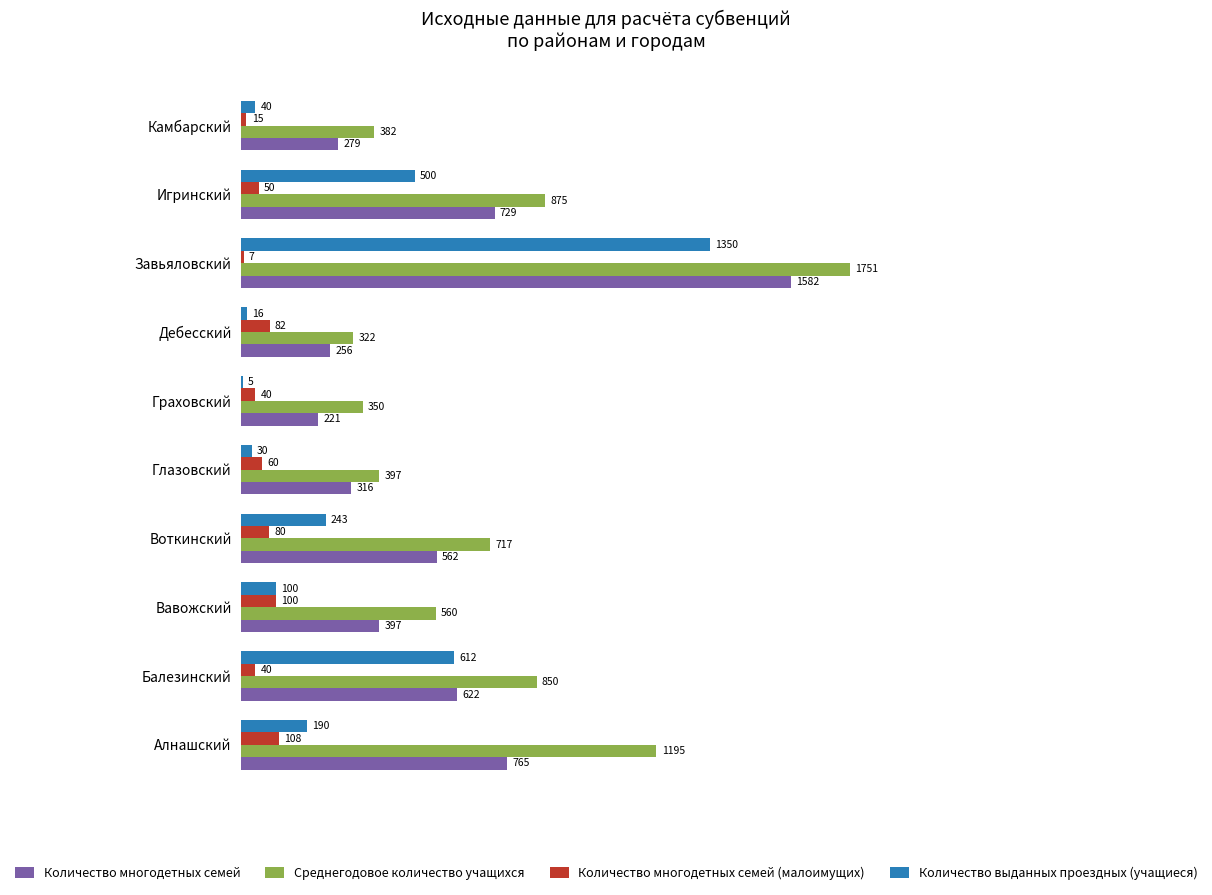

Between Воткинский and Камбарский, which series saw the biggest shift?

Среднегодовое количество учащихся